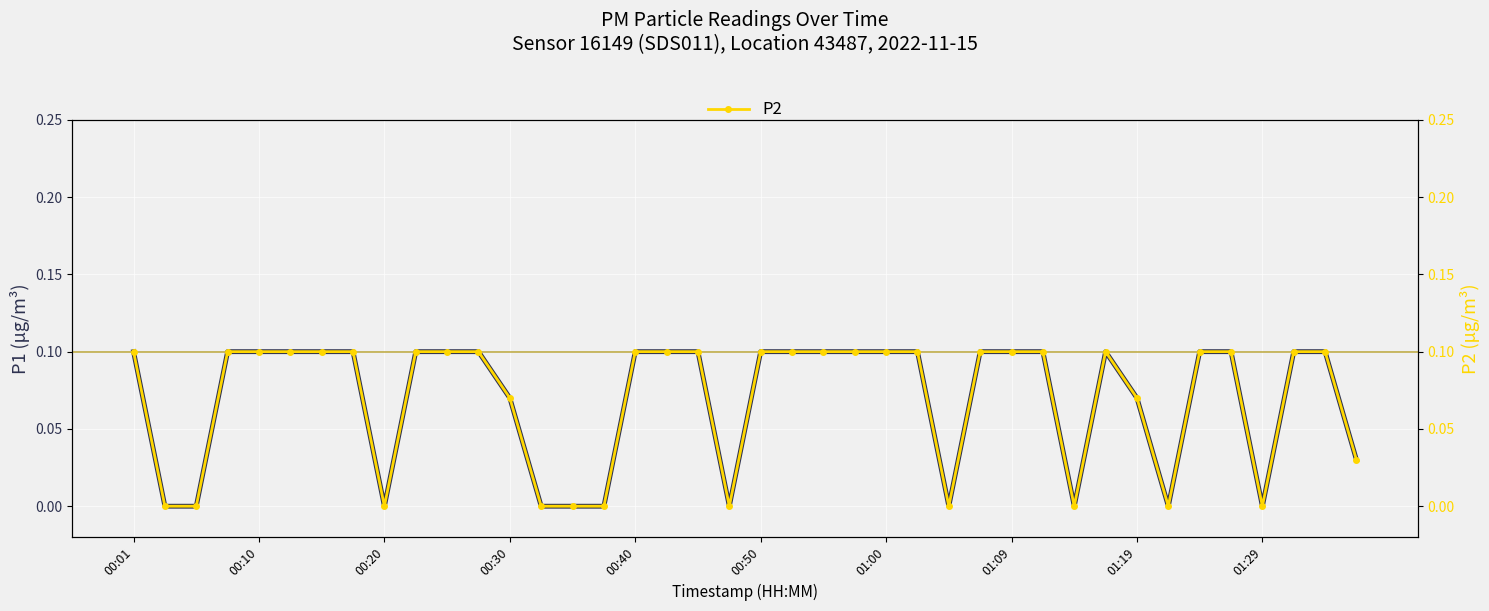

True or false: P1 has more than 0 interior local peaks.

True